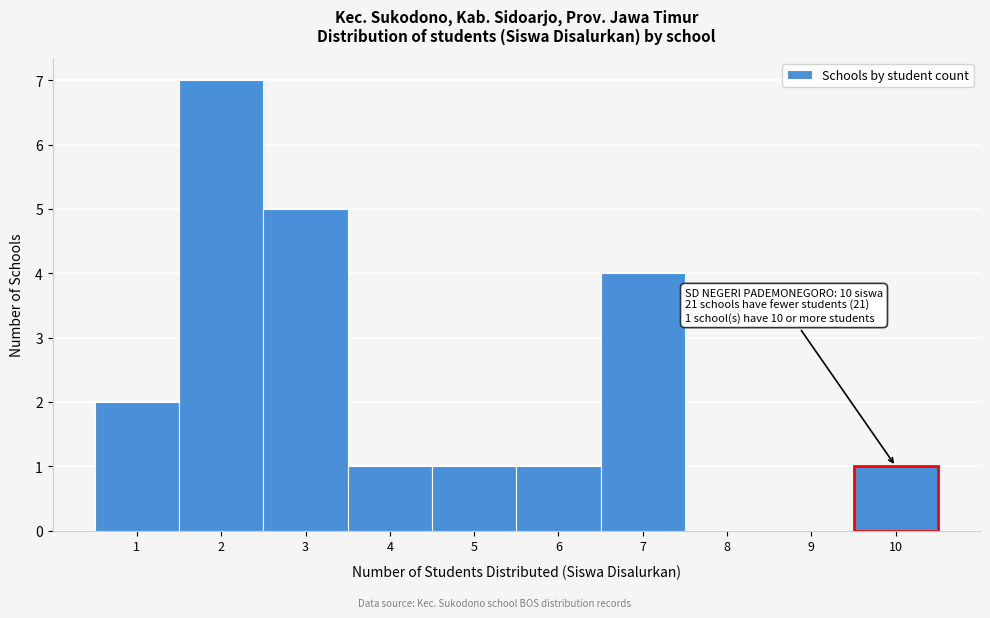

Over which range of the x-axis is the bar tallest?

1.5 to 2.5